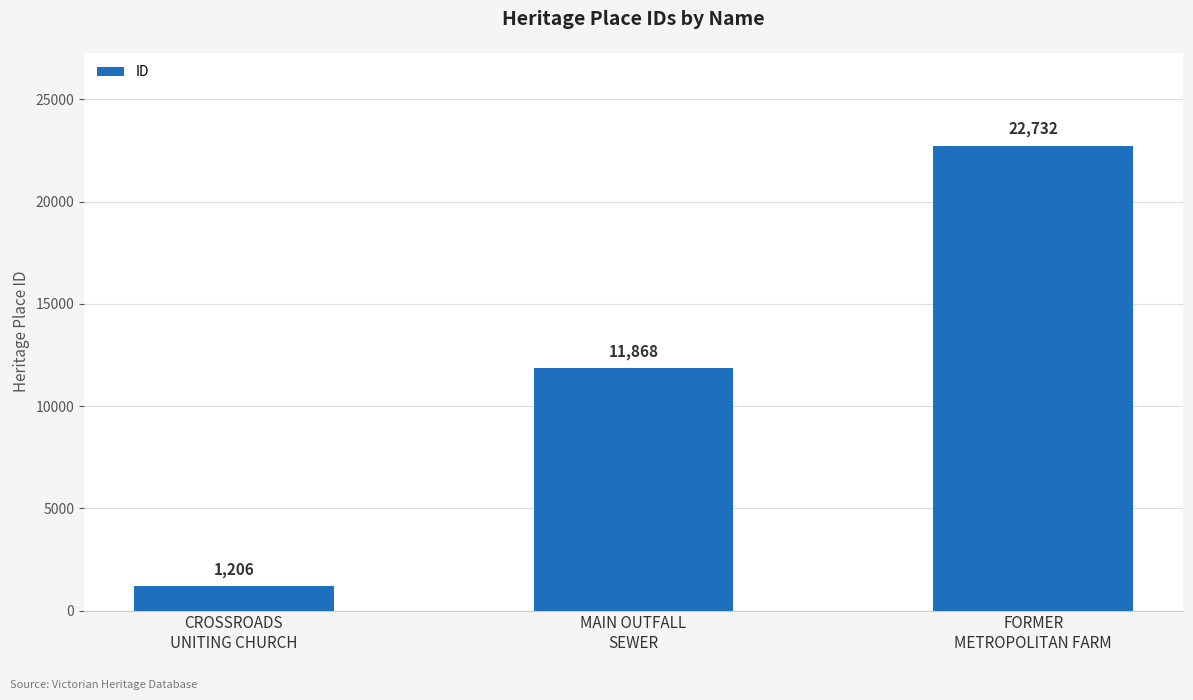

Which label corresponds to the largest value in the chart?

FORMER
METROPOLITAN FARM